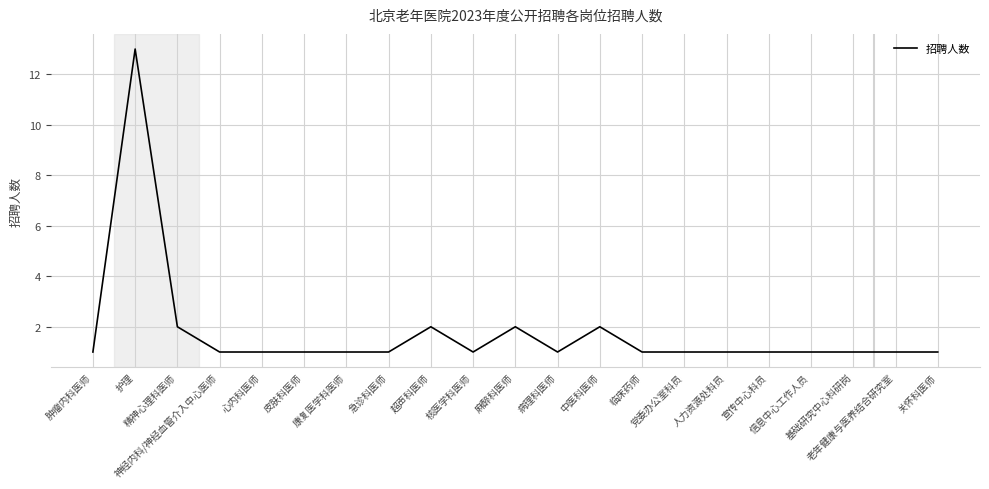

Count the number of categories in the chart.

21